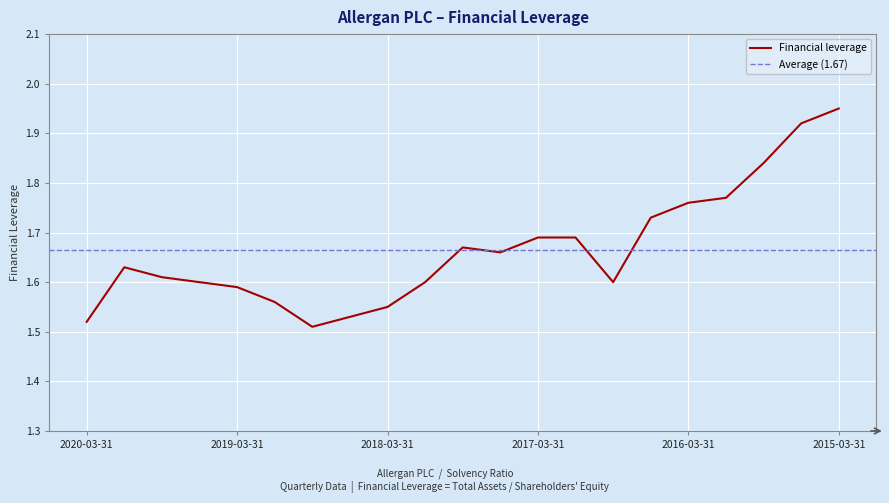

What is the ratio of the value at 2020-03-31 to the value at 2017-09-30?

0.9